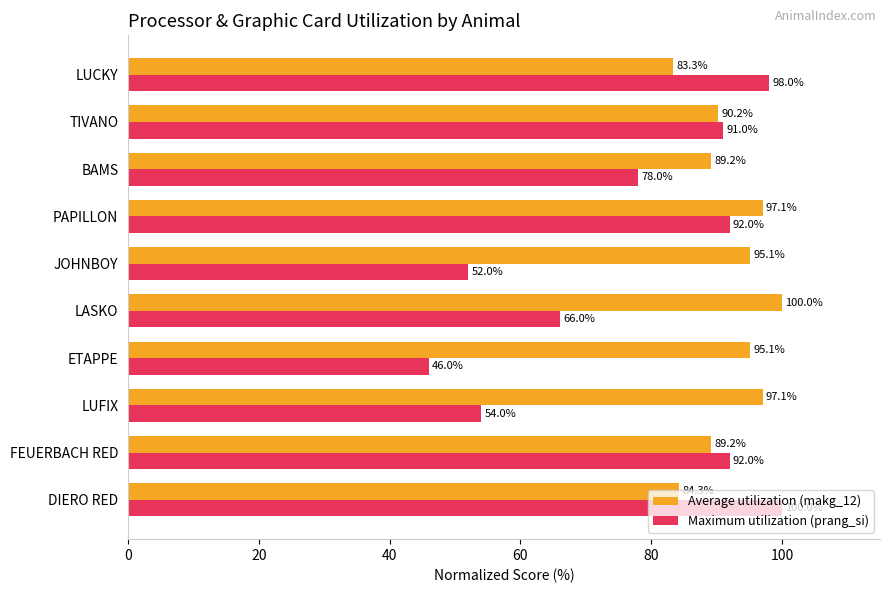

Where is Average utilization (makg_12) nearest to the value 91?

TIVANO